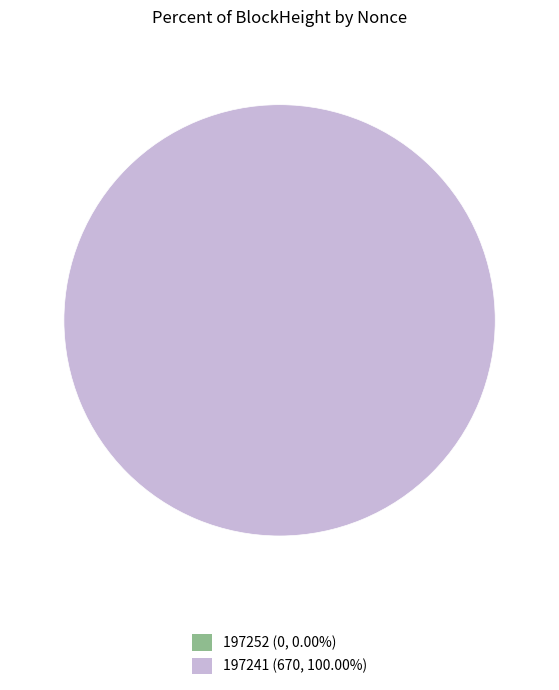

Which slice is the largest?

197241